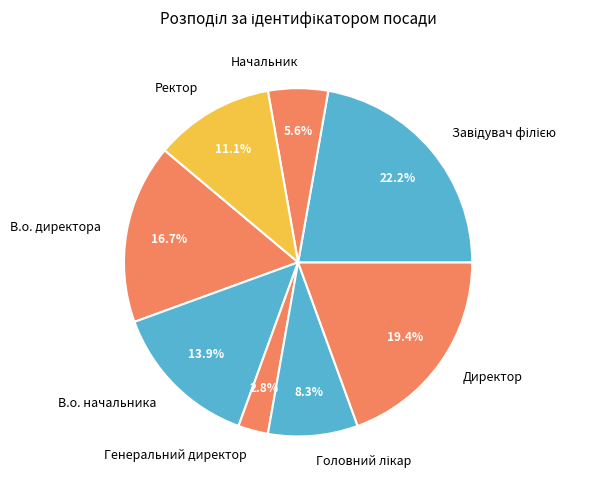

What portion of the pie excludes В.о. начальника?

86.1%